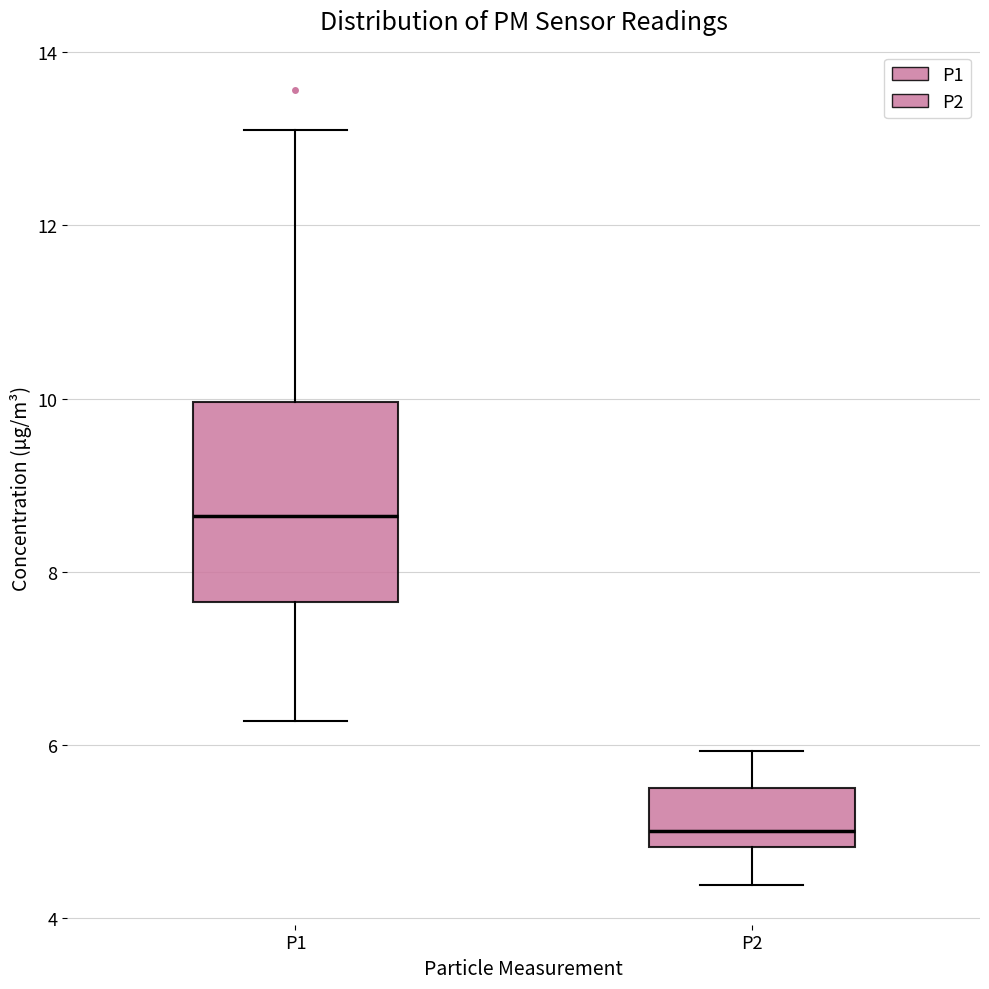

Which box's median line is the highest?

P1